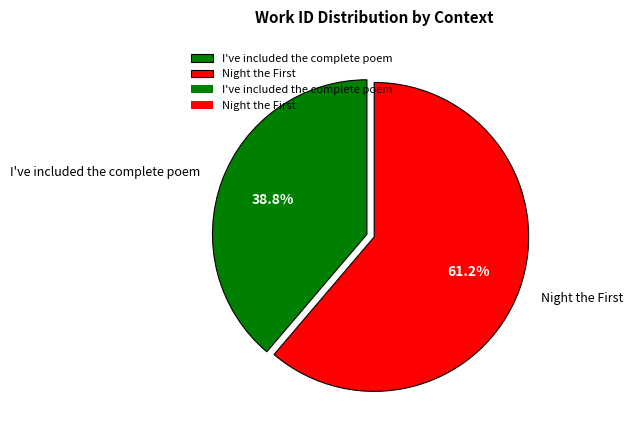

Rank the categories by value from highest to lowest.

Night the First, I've included the complete poem